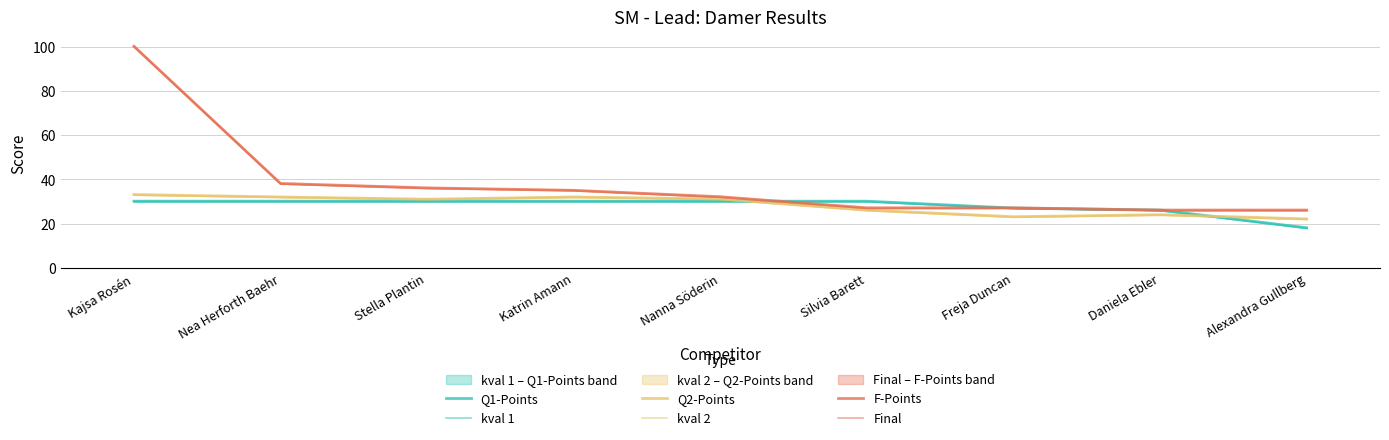

What value does the Q1-Points series have at Katrin Amann?

30.2